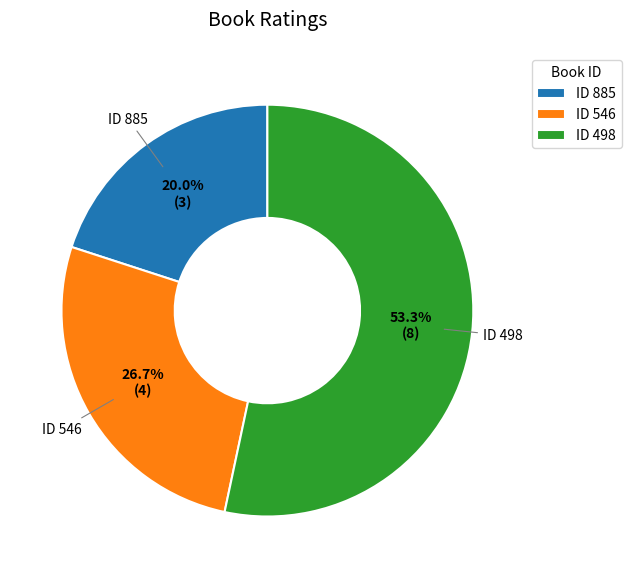

Combined, do ID 546 and ID 885 account for over 50%?

No